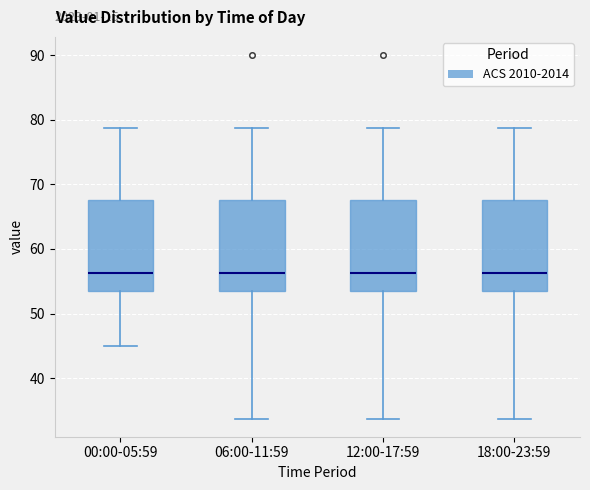

Reading left to right, transcribe this box plot: for each box, give where its median line is, the range the box spans, and where its two whiskers end, as read against the y-axis. The values are not printed on the chart, so give them approximately, as read against the axis.

00:00-05:59: median 56, box 53 to 68, whiskers 45 to 79
06:00-11:59: median 56, box 53 to 68, whiskers 34 to 79
12:00-17:59: median 56, box 53 to 68, whiskers 34 to 79
18:00-23:59: median 56, box 53 to 68, whiskers 34 to 79